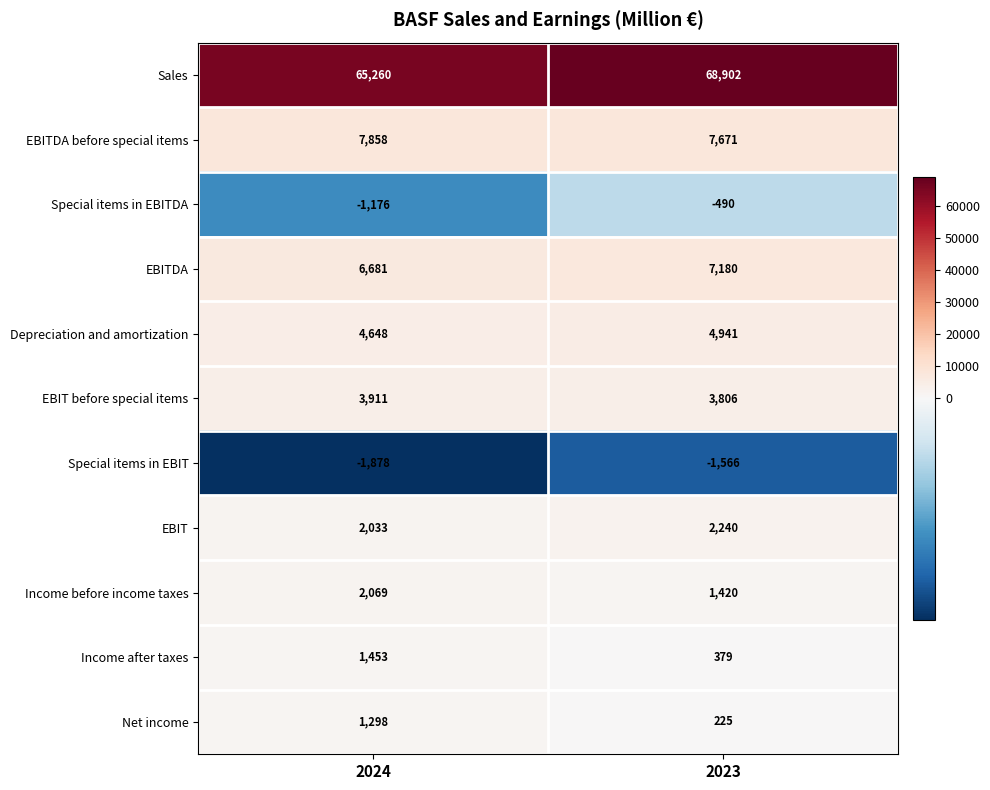

List the series in order of their peak value, highest first.

Sales, EBITDA before special items, EBITDA, Depreciation and amortization, EBIT before special items, EBIT, Income before income taxes, Income after taxes, Net income, Special items in EBITDA, Special items in EBIT